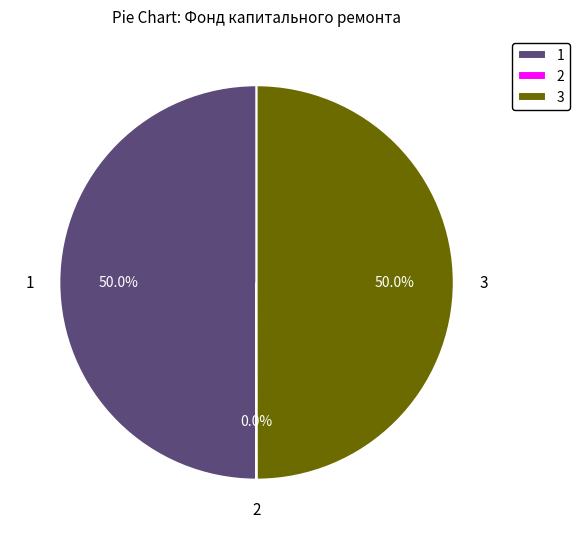

What portion of the pie excludes 3?

50.0%